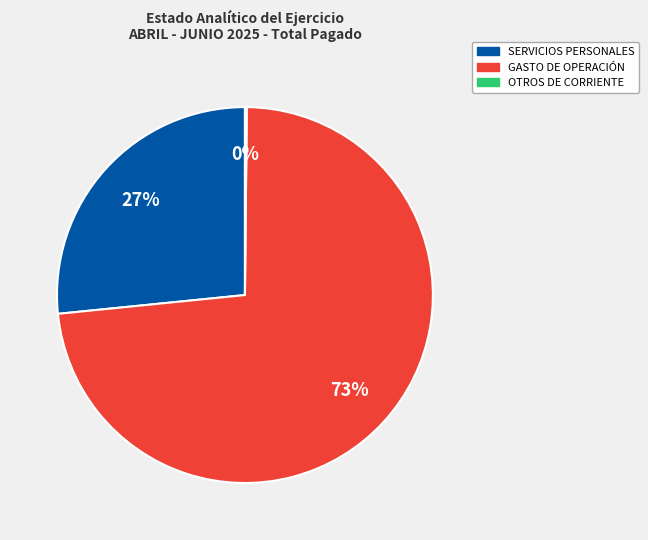

The SERVICIOS PERSONALES slice represents 27% of the pie. True or false?

True